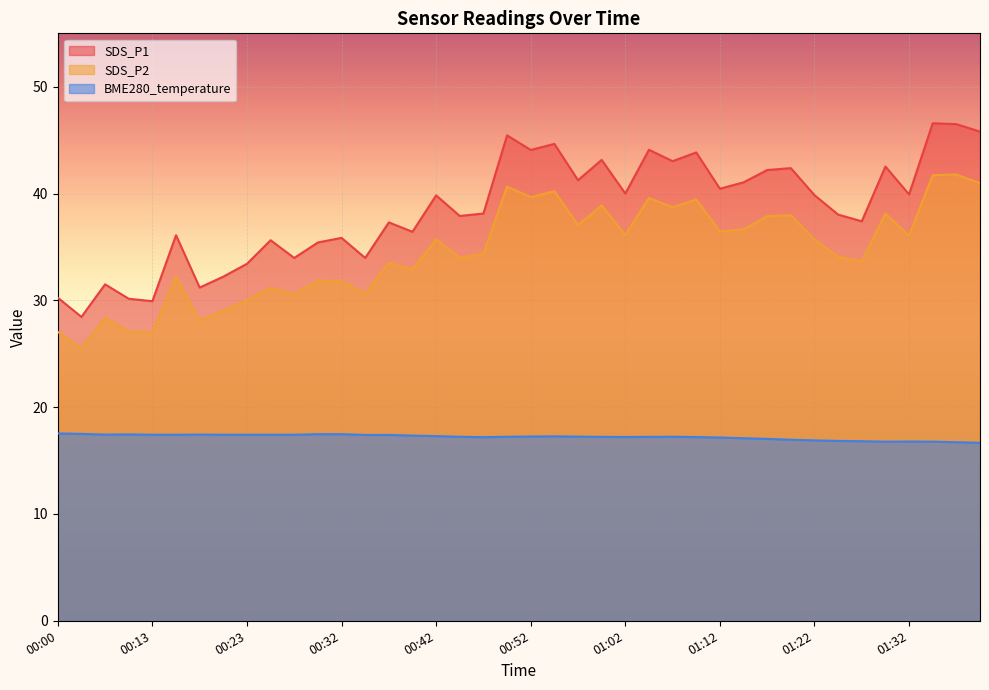

True or false: SDS_P2 and SDS_P1 cross at least once.

False